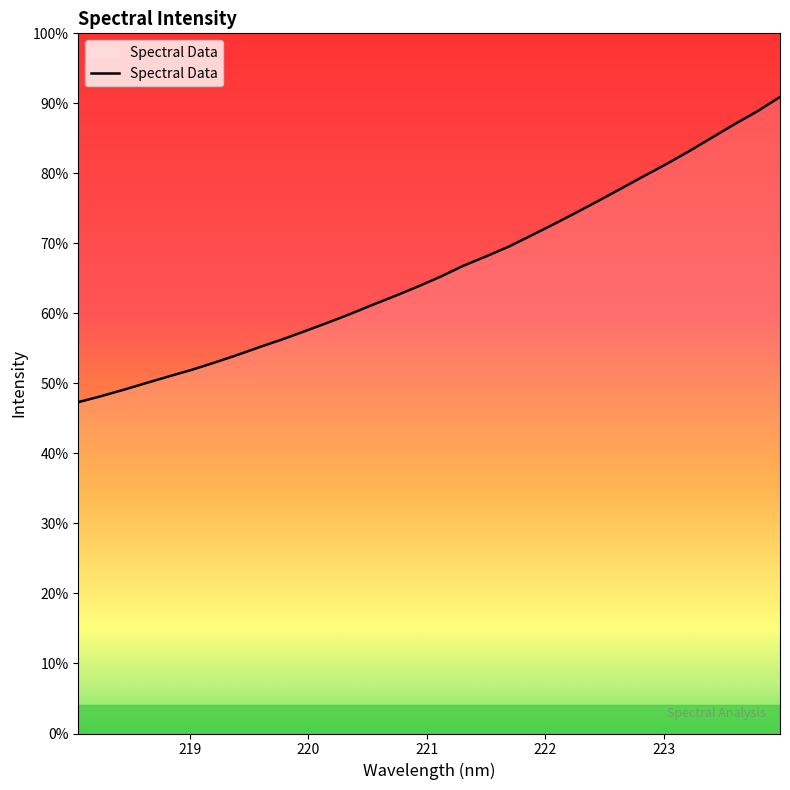

Which label corresponds to the smallest value in the chart?

218.0596